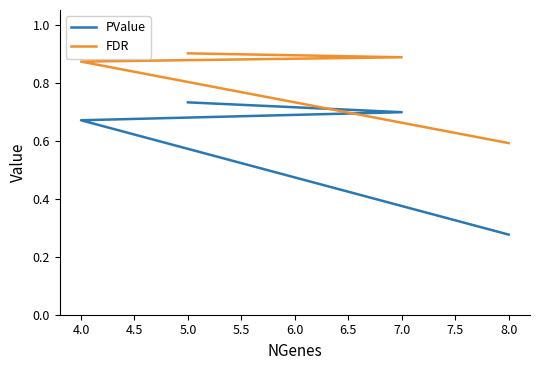

What is the minimum value for FDR?

0.6